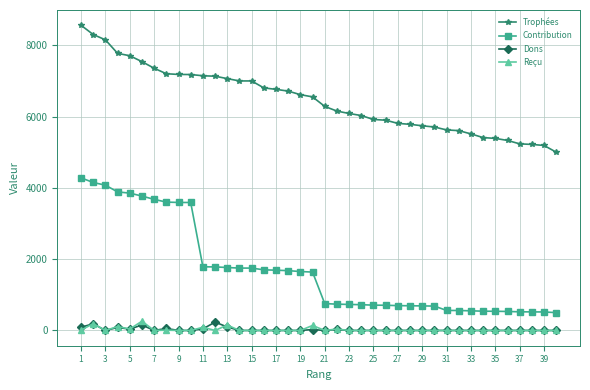

Which series has the largest total across all categories?

Trophées